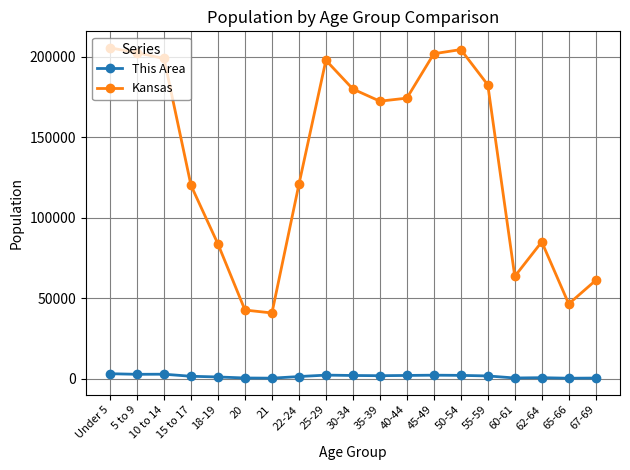

True or false: This Area and Kansas intersect in this chart.

False